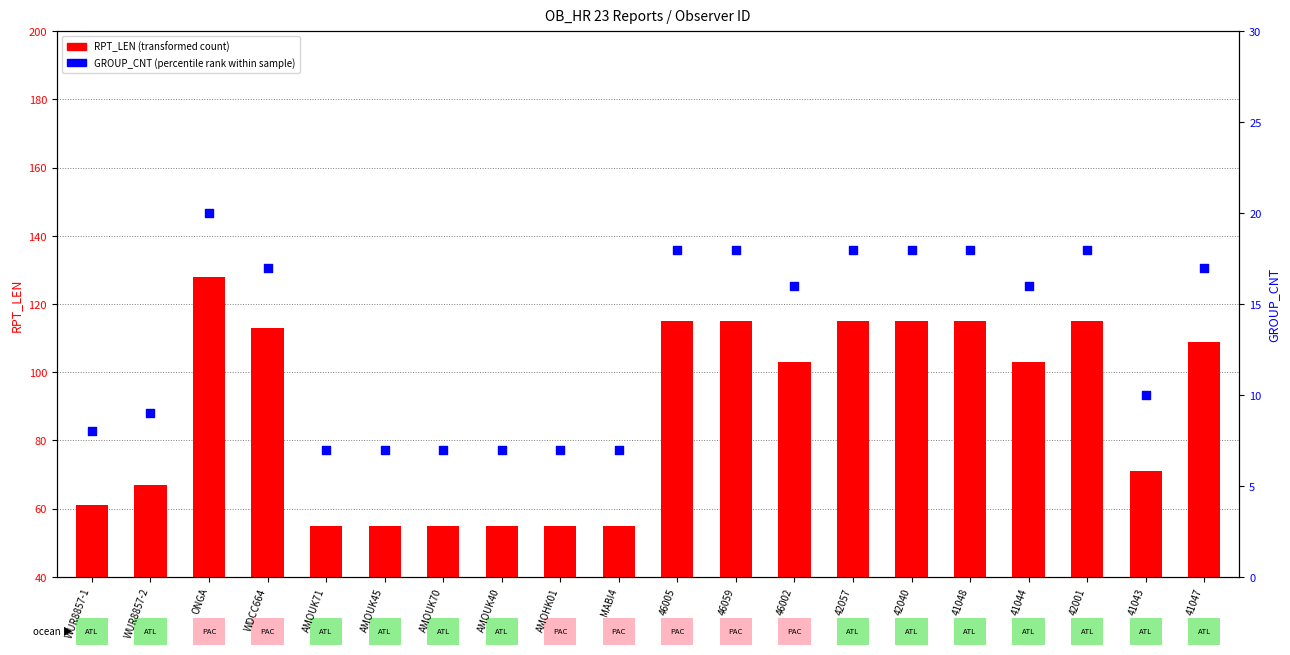

Which series has the largest Y range (max minus min)?

RPT_LEN (transformed count)